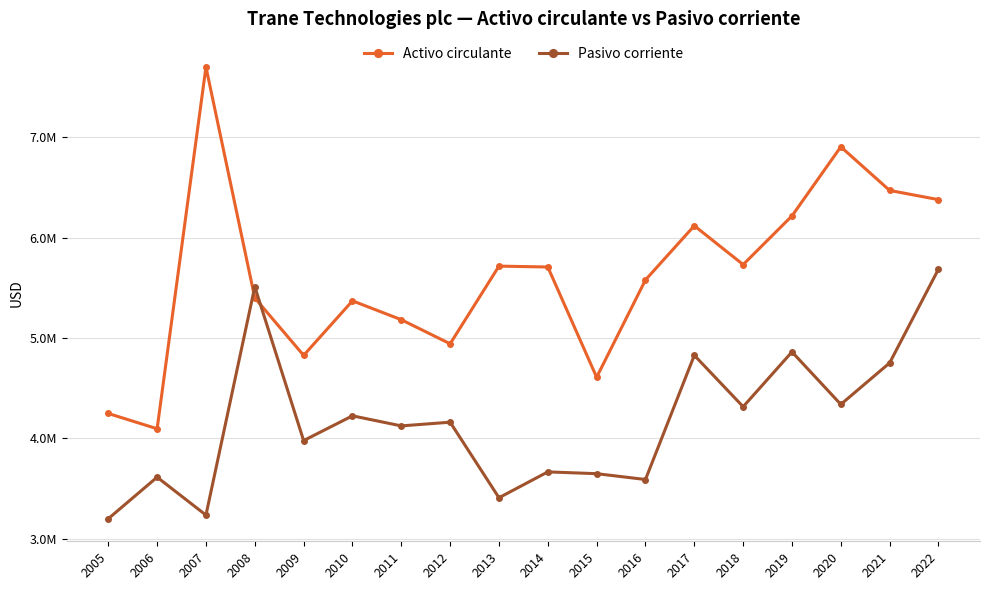

What is the value of the Pasivo corriente point at the 18th from the left?

5686800